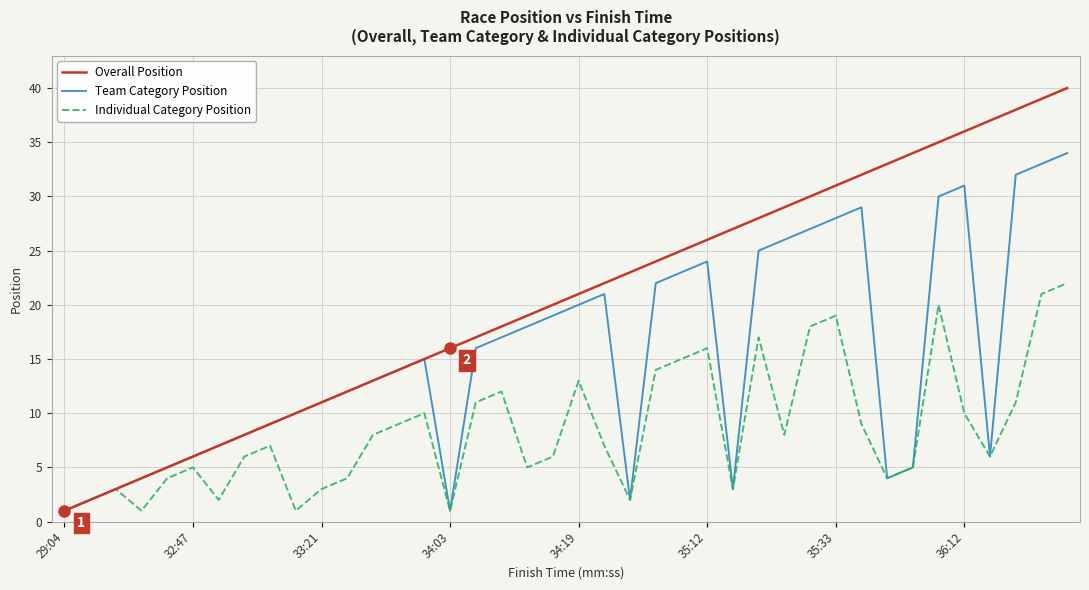

What is the difference between the maximum and minimum values in the Overall Position series?

39